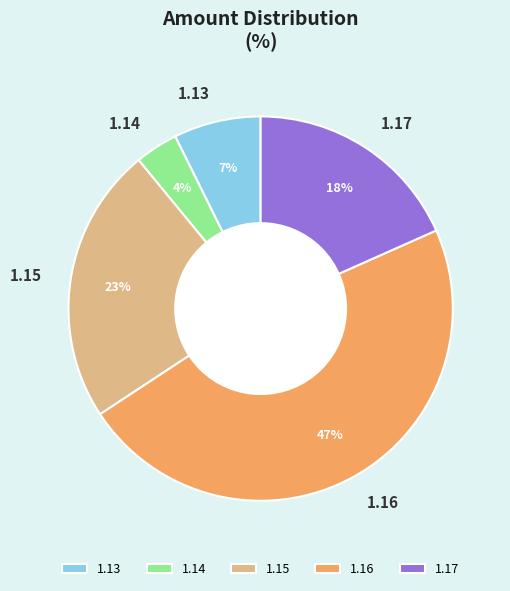

How many segments does this pie chart have?

5